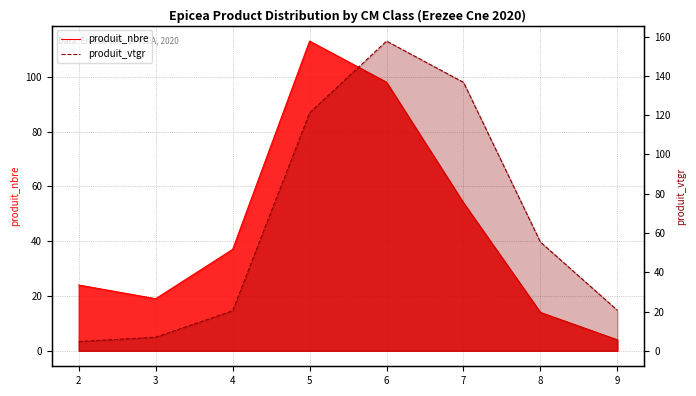

What is the spread (max minus min) of values at 7?

82.7